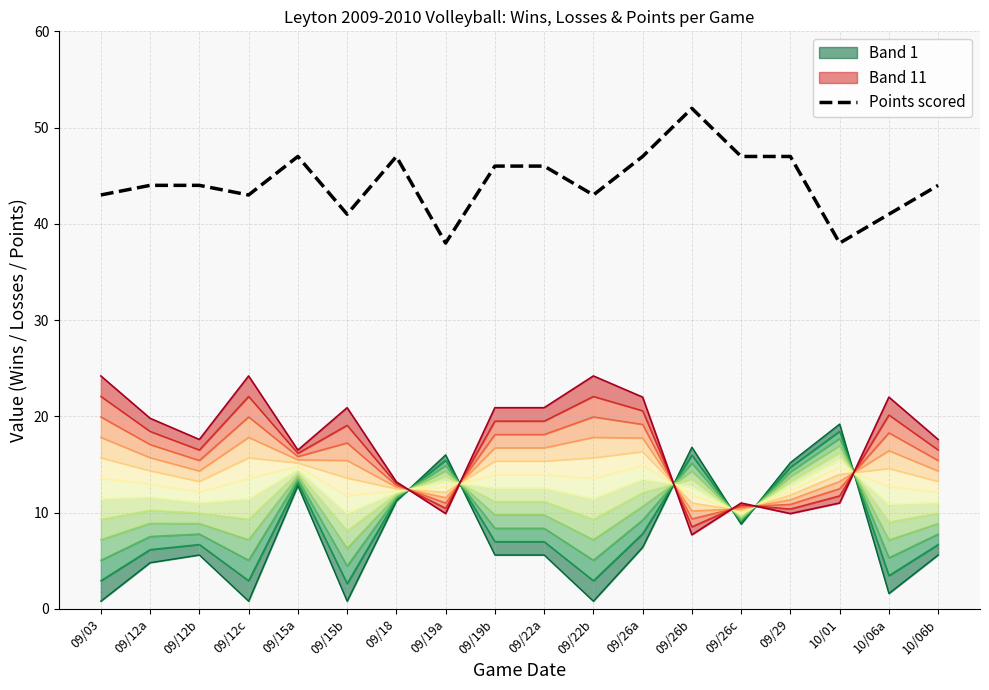

What is the value of the 8th point from the left?

38